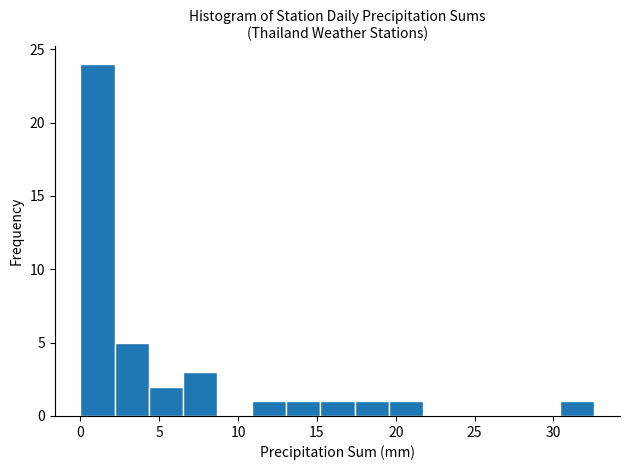

Reading left to right, list every bar in this chart as the range it spans on the x-axis followed by its height. Neither the bar edges nor the heights are printed on the chart, so give them approximately, as read against the axes.

0.0 to 2.0: 24
2.0 to 4.5: 5
4.5 to 6.5: 2
6.5 to 8.5: 3
8.5 to 11.0: 0
11.0 to 13.0: 1
13.0 to 15.0: 1
15.0 to 17.5: 1
17.5 to 19.5: 1
19.5 to 21.5: 1
21.5 to 24.0: 0
24.0 to 26.0: 0
26.0 to 28.5: 0
28.5 to 30.5: 0
30.5 to 32.5: 1